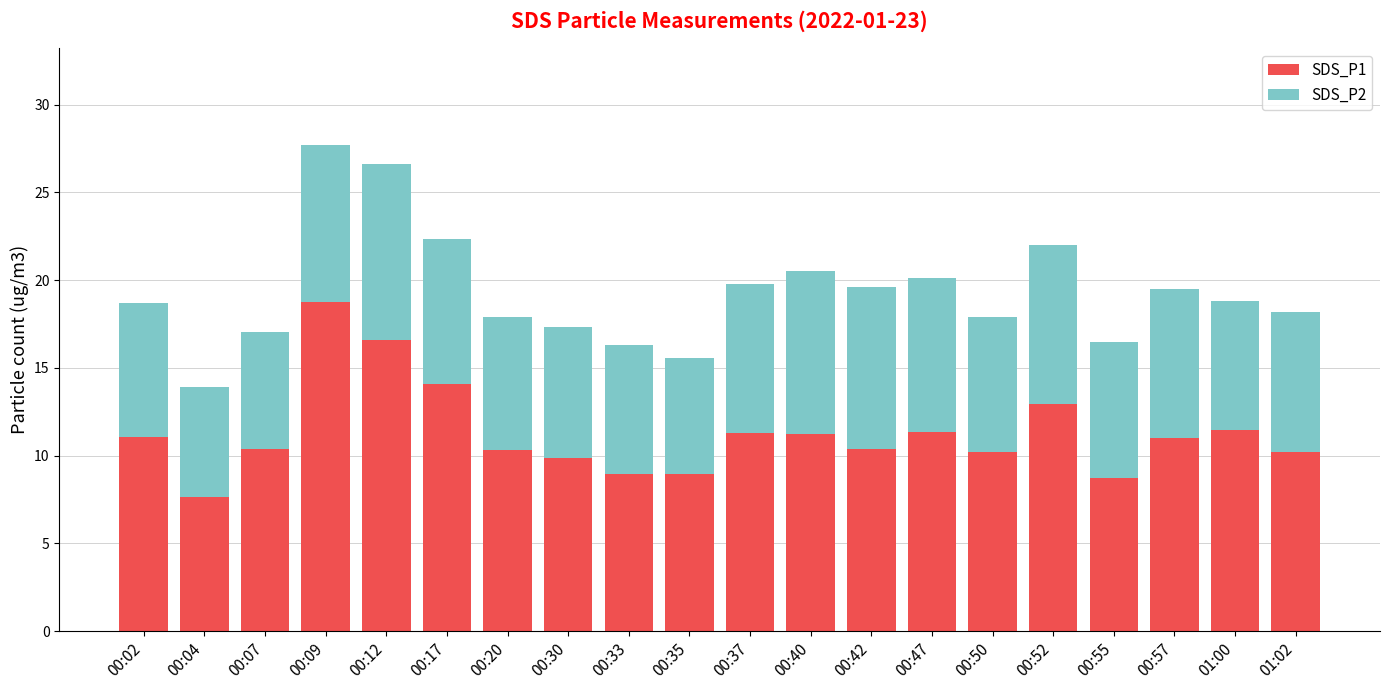

What is the lowest value of the SDS_P1 series?

7.6